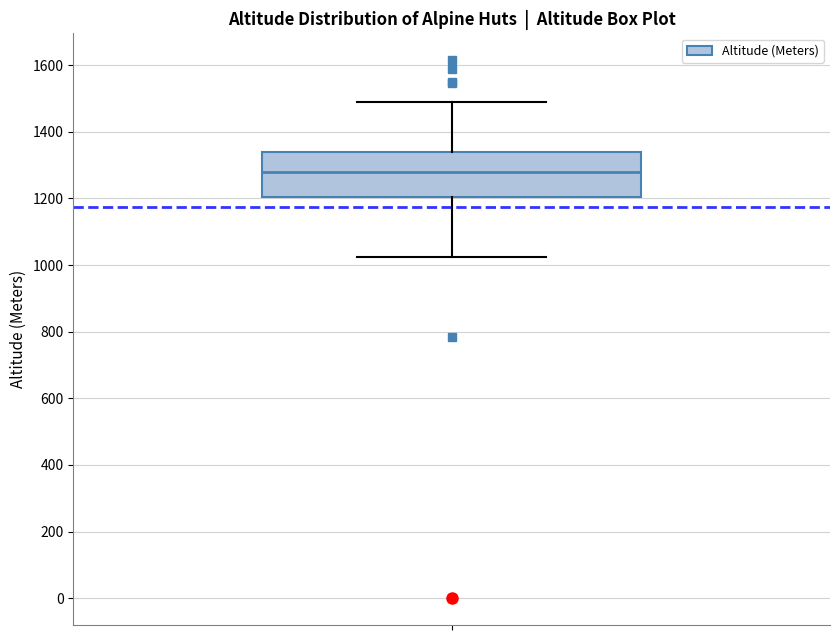

Where is the lower edge of the box on the y-axis? The values are not printed on the chart, so give them approximately, as read against the axis.

1200